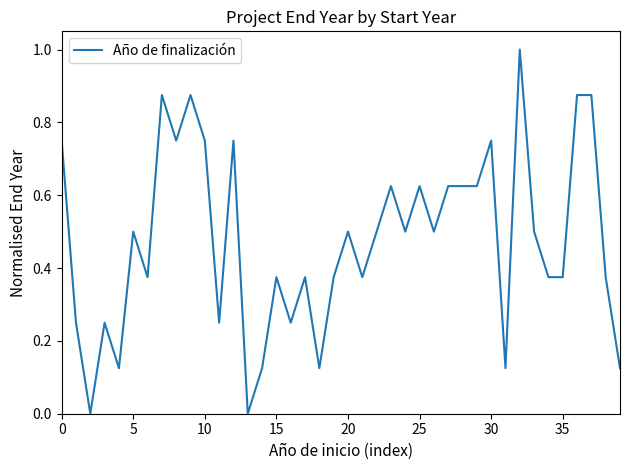

What is the difference between the maximum and minimum values?

1.0